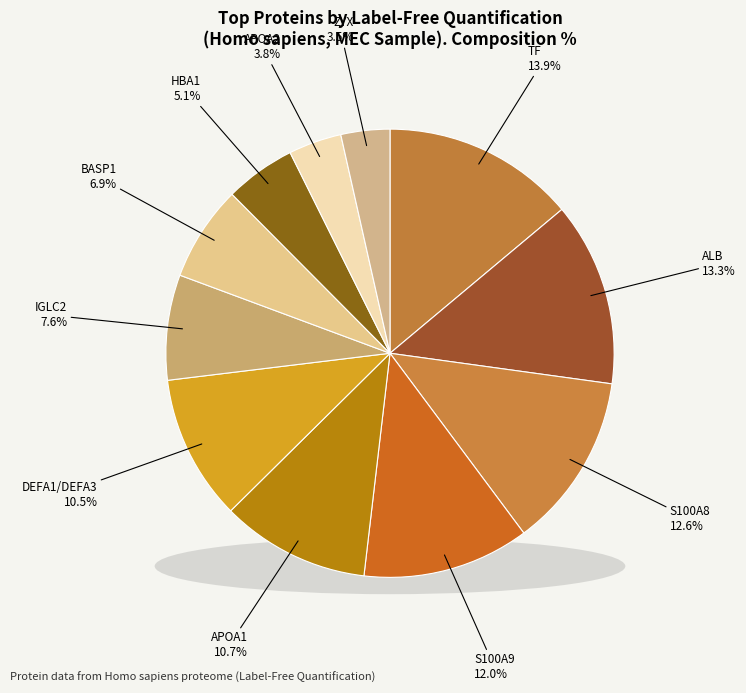

Which slice is the smallest?

ZYX